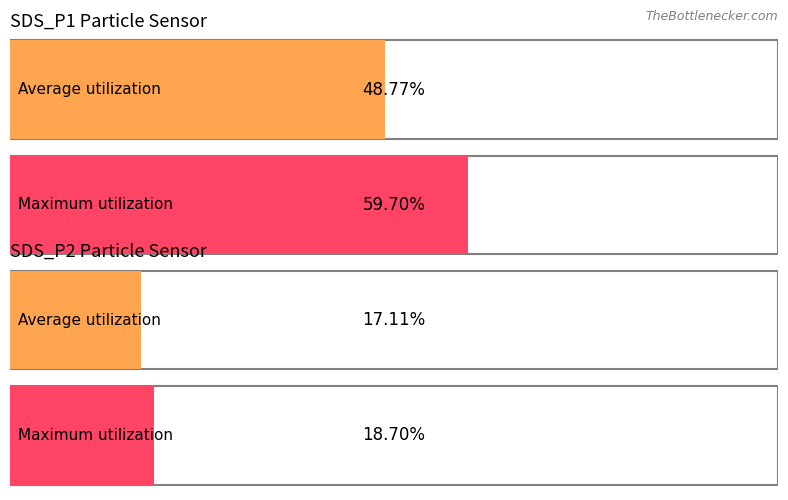

How many bars are there in each group?

2